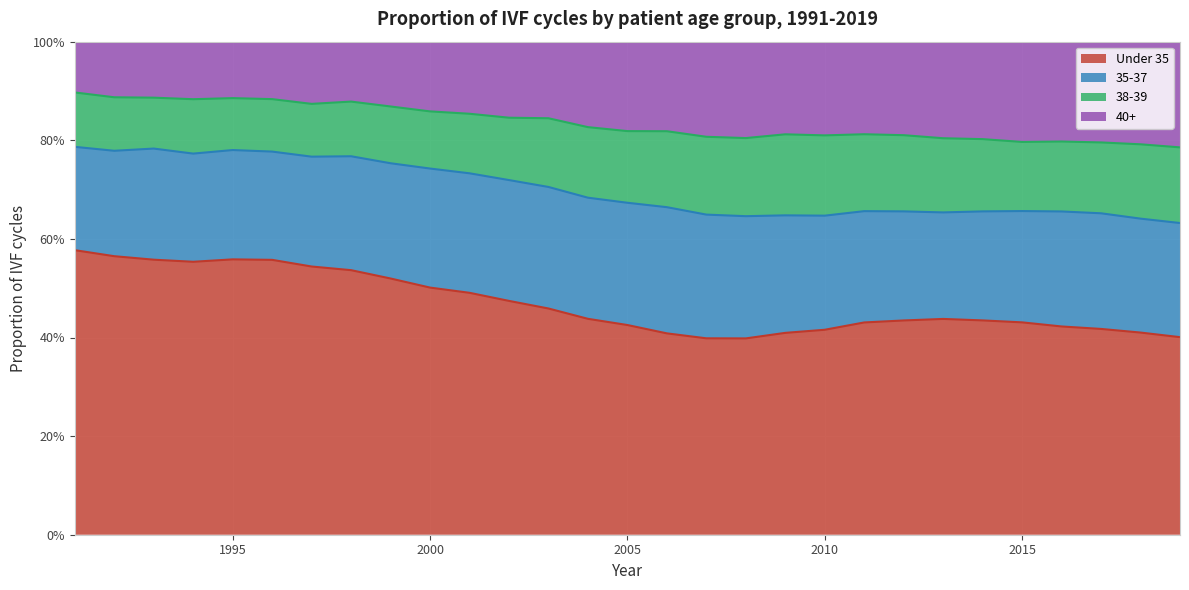

What is the difference between the Under 35 values at 1998 and 2019?

0.1